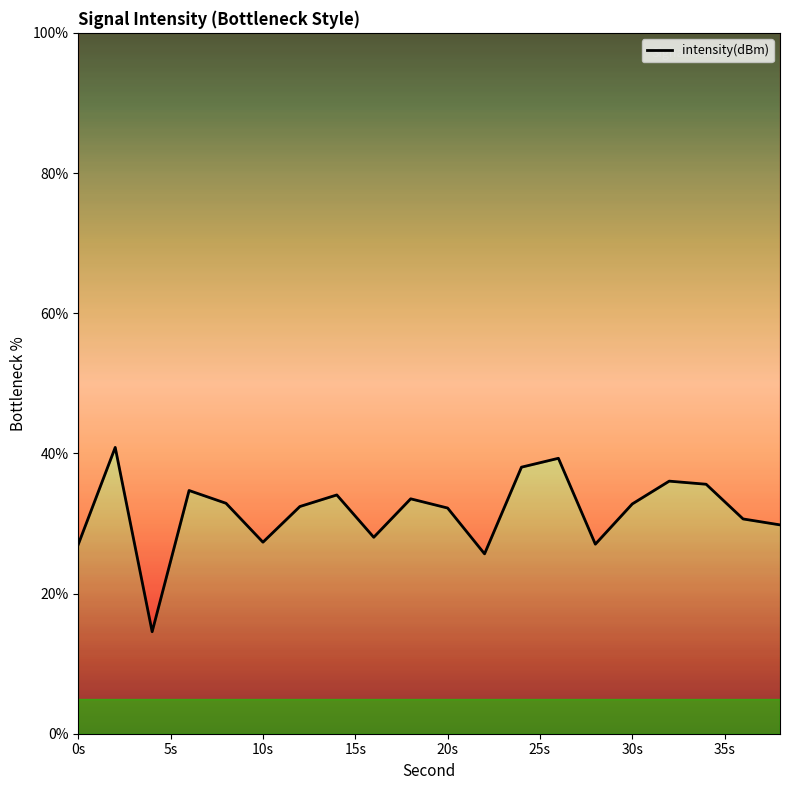

How many lines are shown in the chart?

1